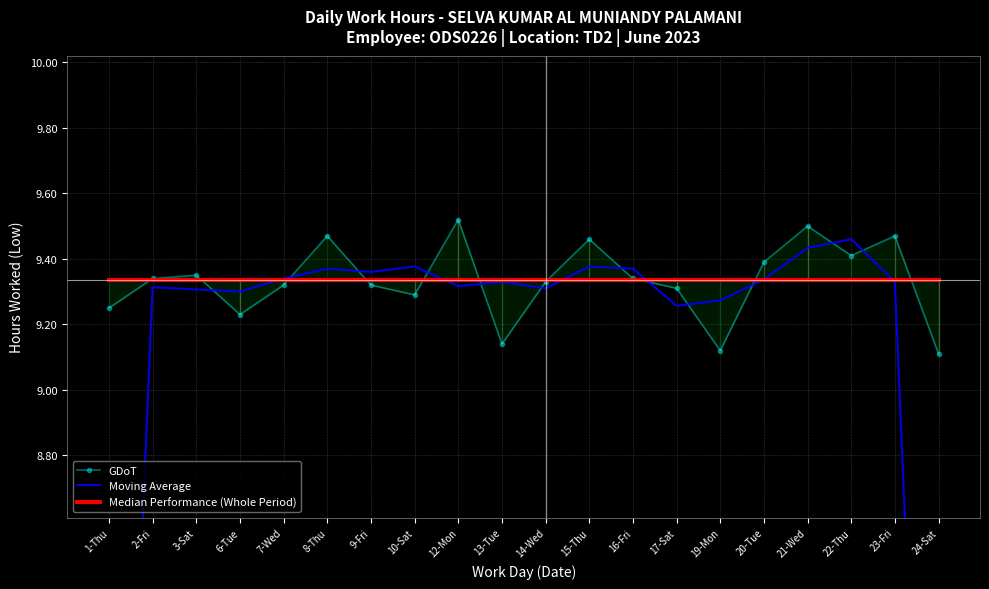

In GDoT, how many points are higher than both neighbors (excluding endpoints)?

6